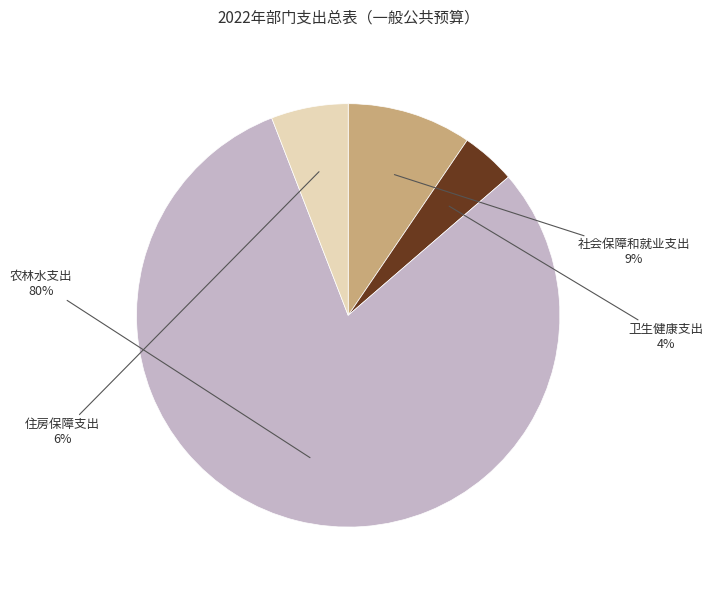

To the nearest percent, what is the average slice percentage?

25%